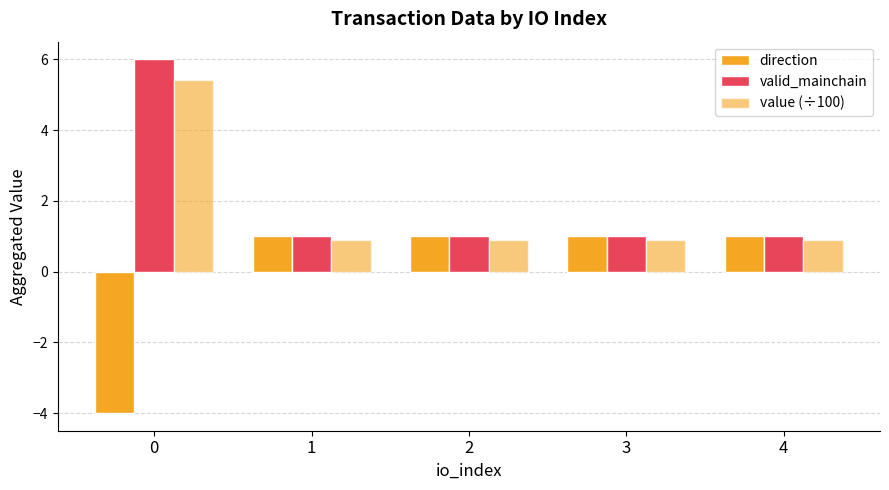

Which has a higher value, 0 or 1?

1